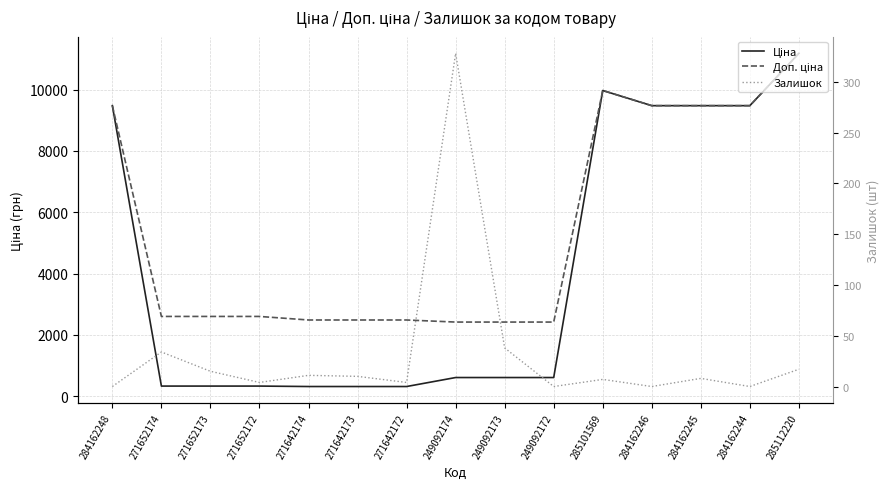

Which series has the largest total across all categories?

Доп. ціна